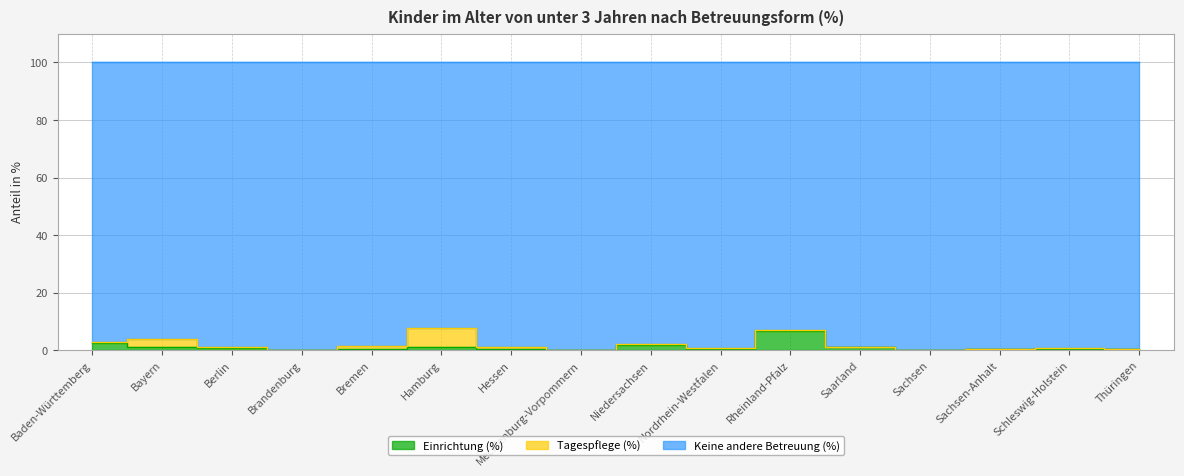

What is the label of the 9th point from the right?

Mecklenburg-Vorpommern